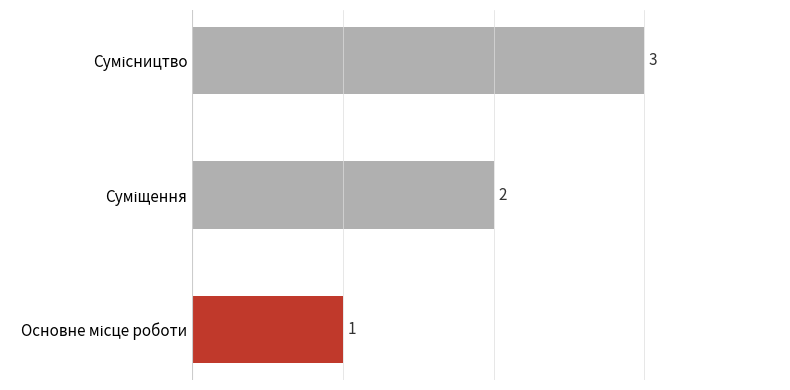

What is the sum of all values?

6